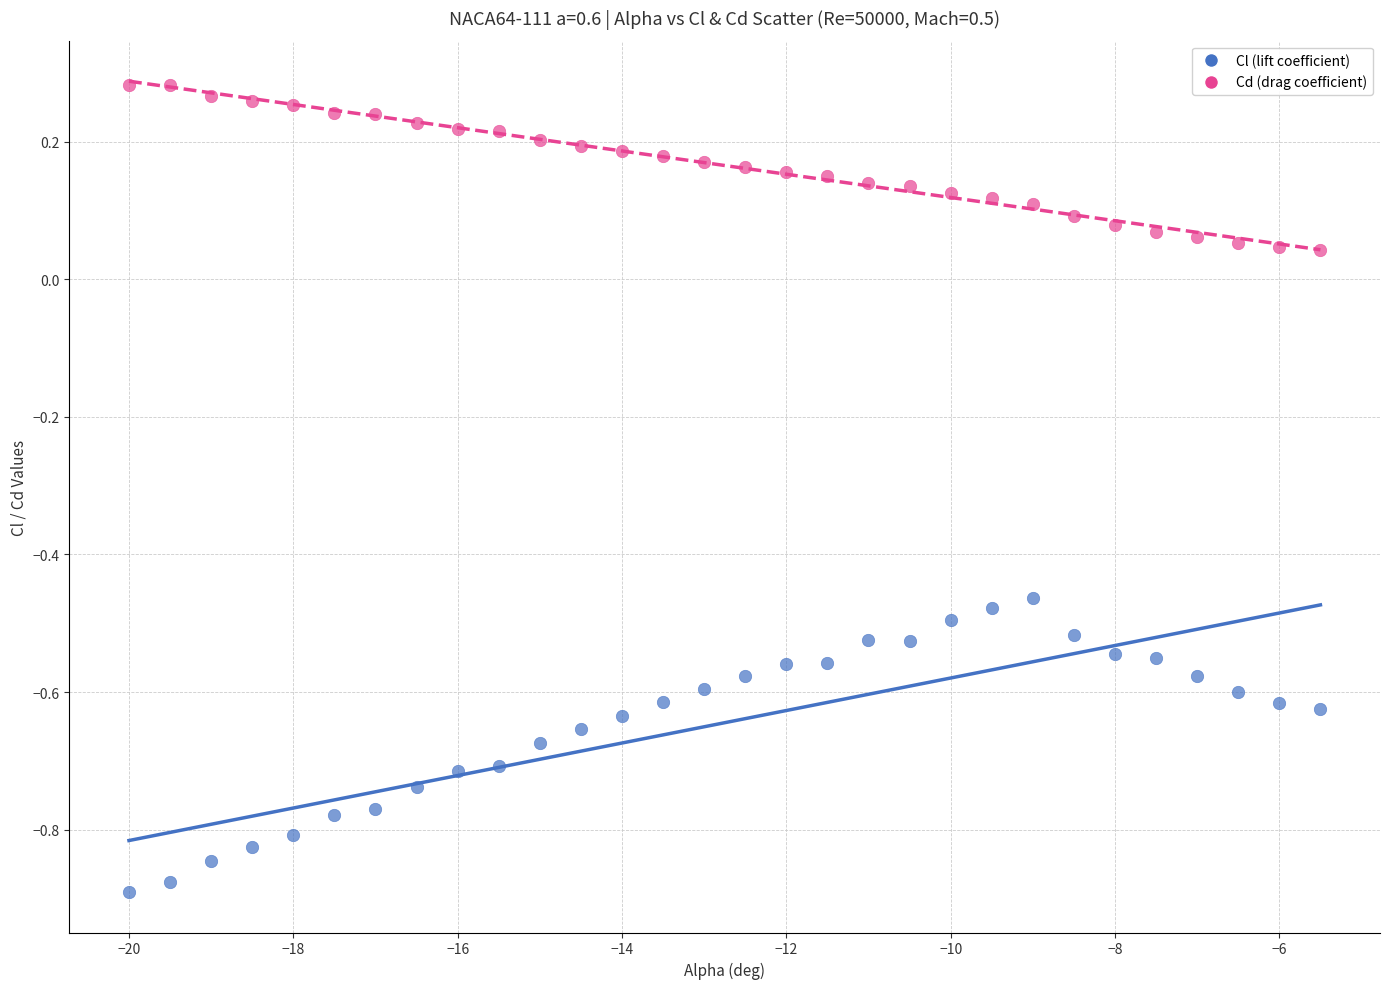

Which series contains the lowest Y value?

Cl (lift coefficient)